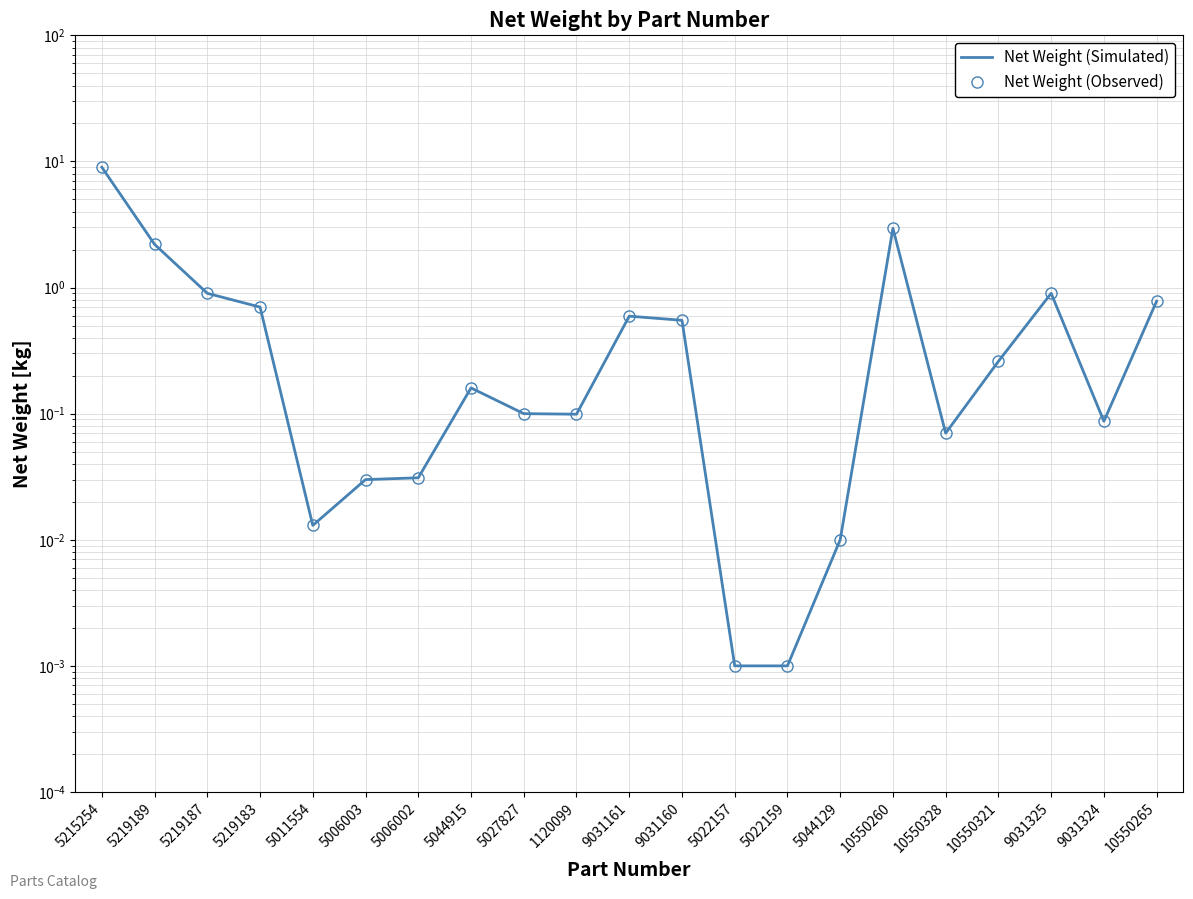

Reading right to left, transcribe all the data shown in this chart.

Net Weight (Simulated): 10550265=0.8	9031324=0.1	9031325=0.9	10550321=0.3	10550328=0.1	10550260=3.0	5044129=0.0	5022159=0.0	5022157=0.0	9031160=0.6	9031161=0.6	1120099=0.1	5027827=0.1	5044915=0.2	5006002=0.0	5006003=0.0	5011554=0.0	5219183=0.7	5219187=0.9	5219189=2.2	5215254=9.0
Net Weight (Observed): 10550265=0.8	9031324=0.1	9031325=0.9	10550321=0.3	10550328=0.1	10550260=3.0	5044129=0.0	5022159=0.0	5022157=0.0	9031160=0.6	9031161=0.6	1120099=0.1	5027827=0.1	5044915=0.2	5006002=0.0	5006003=0.0	5011554=0.0	5219183=0.7	5219187=0.9	5219189=2.2	5215254=9.0